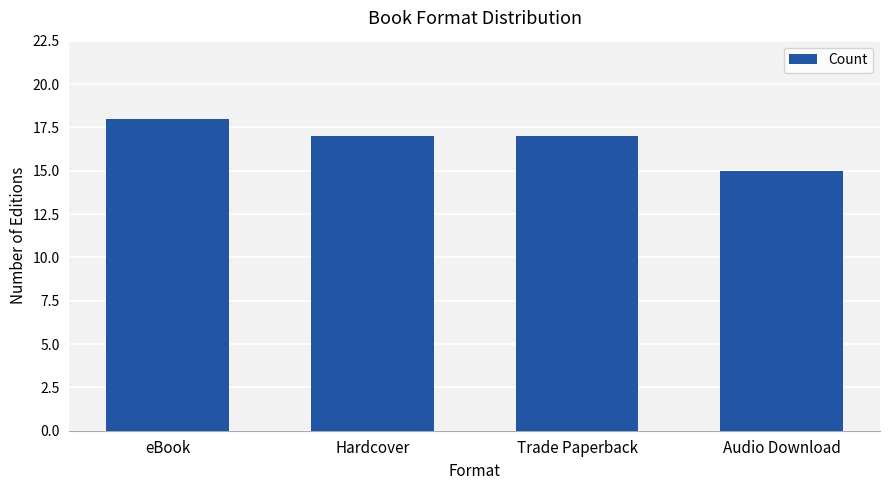

What is the change in value from eBook to Audio Download?

-3